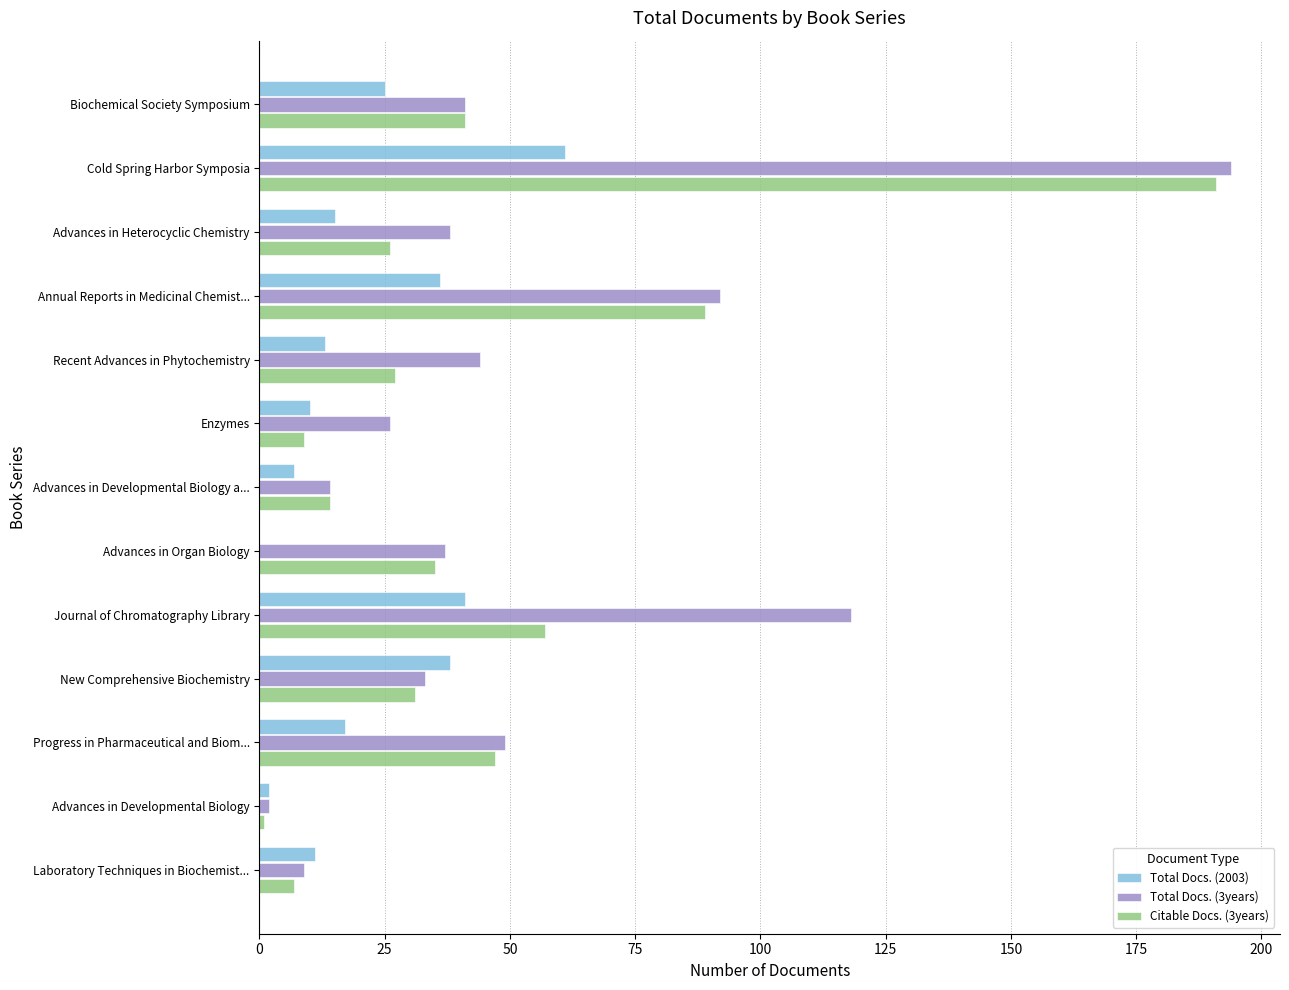

Which series changed the most between Annual Reports in Medicinal Chemist... and Enzymes?

Citable Docs. (3years)